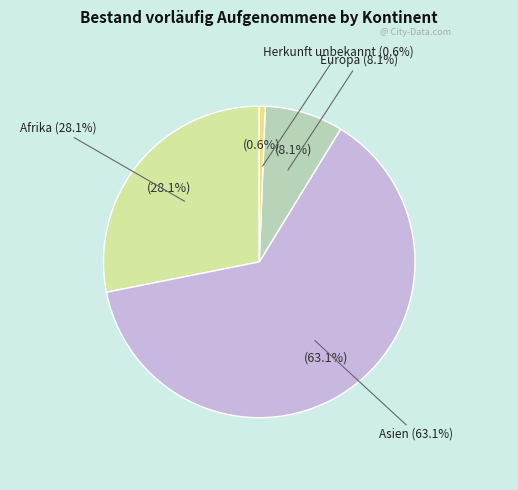

What percentage is the Herkunft unbekannt slice, to the nearest percent?

1%